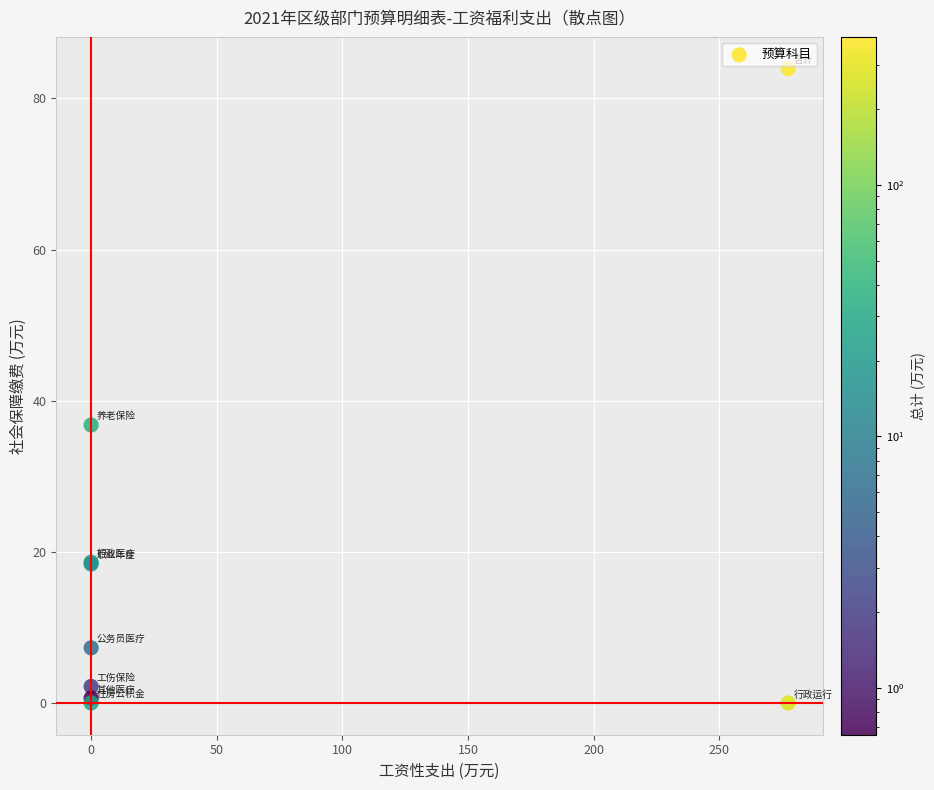

What Y value in the scatter plot is closest to 41?

36.8